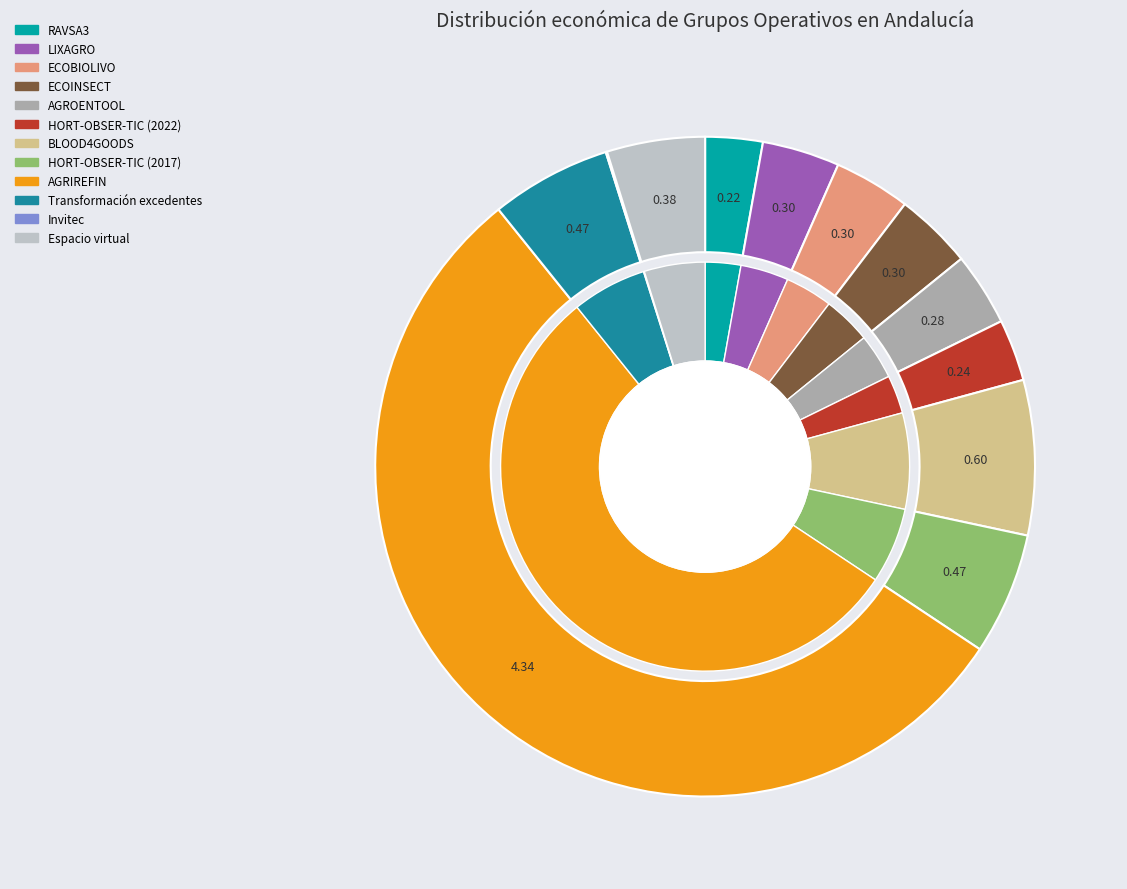

What is the change in value from ECOBIOLIVO to Invitec?

-291198.9